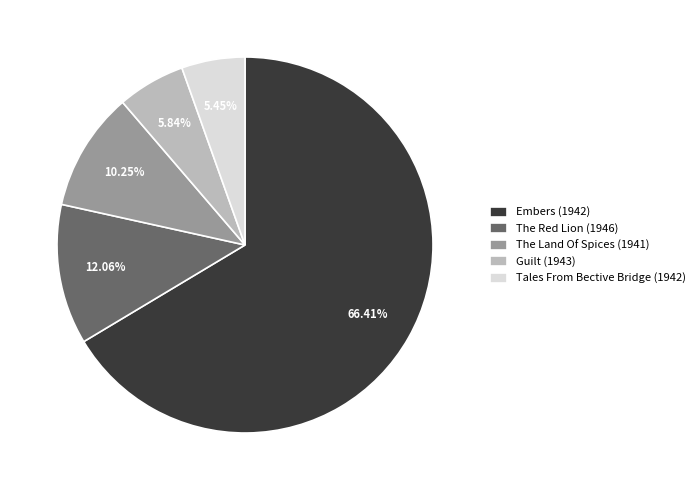

Combined, do The Red Lion (1946) and Embers (1942) account for over 50%?

Yes